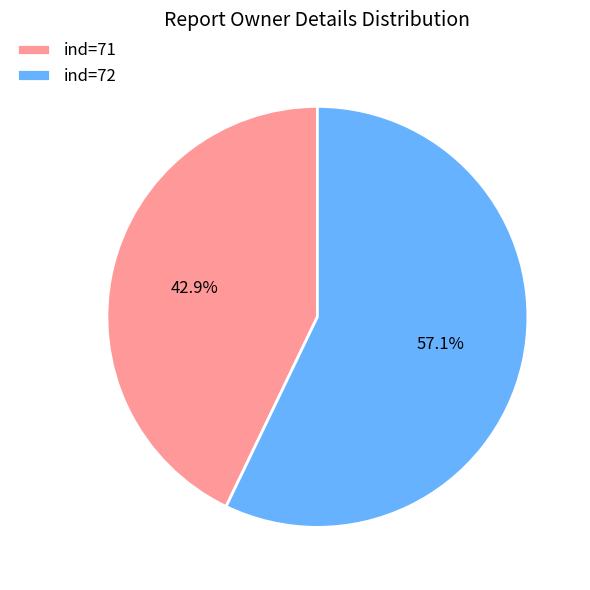

Rank the categories by value from lowest to highest.

ind=71, ind=72